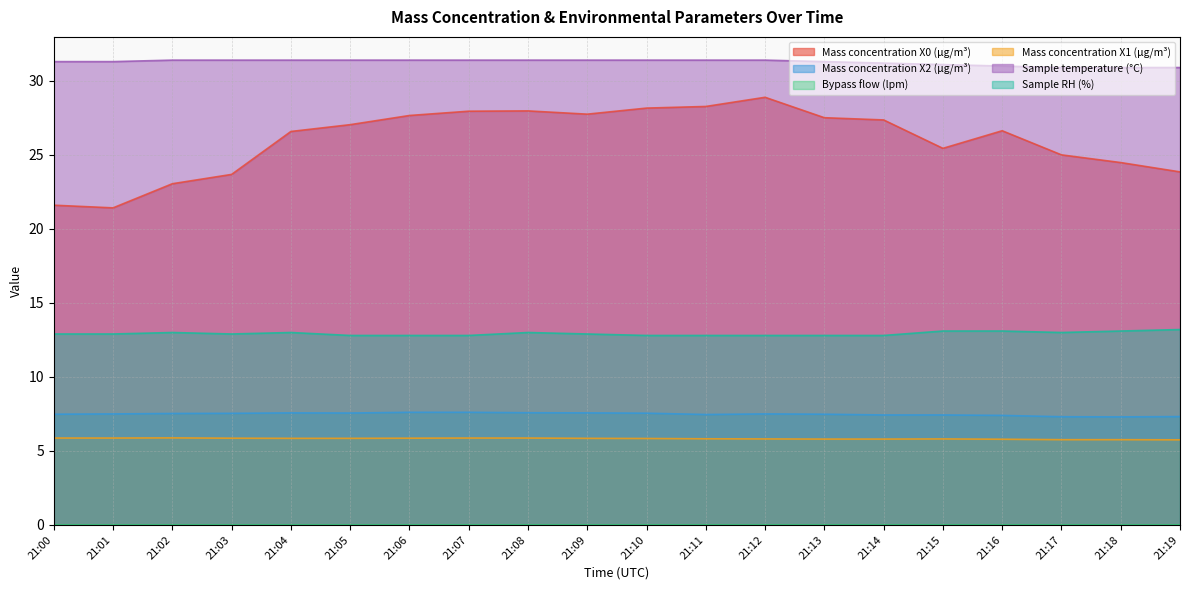

What is the value of the Sample temperature (°C) point at the 9th from the left?

31.4